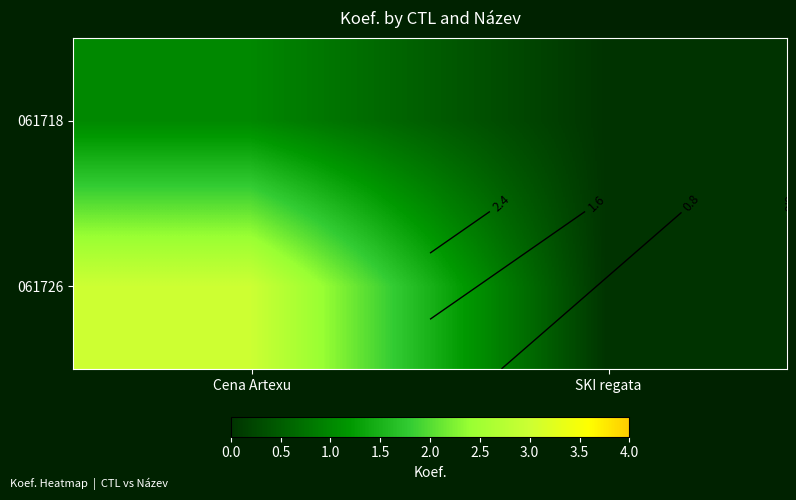

The value of 061726 at Cena Artexu is 3. True or false?

True